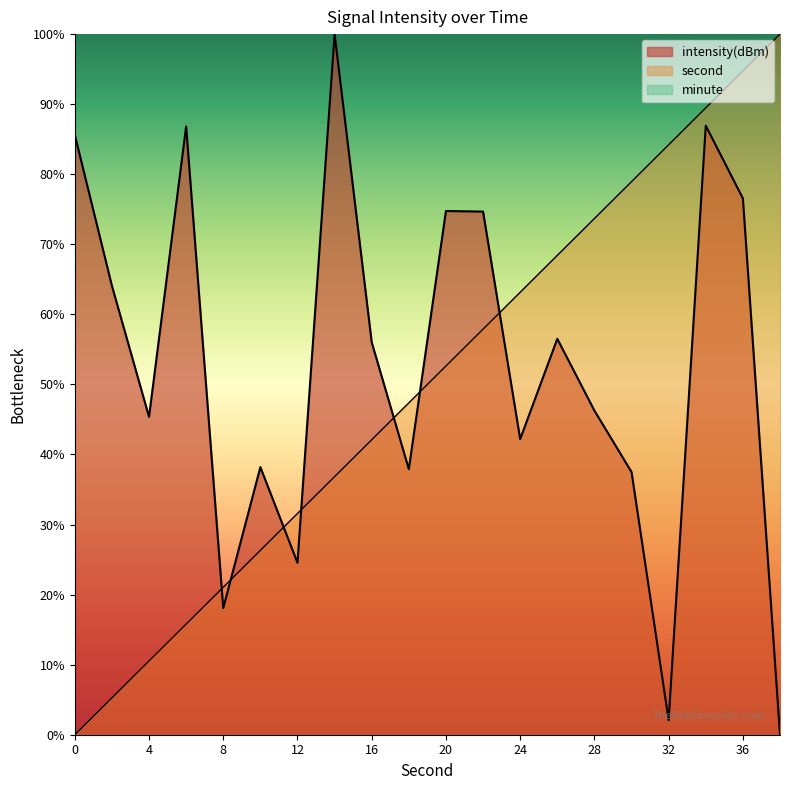

What value does the second_scaled series have at 12?

31.6